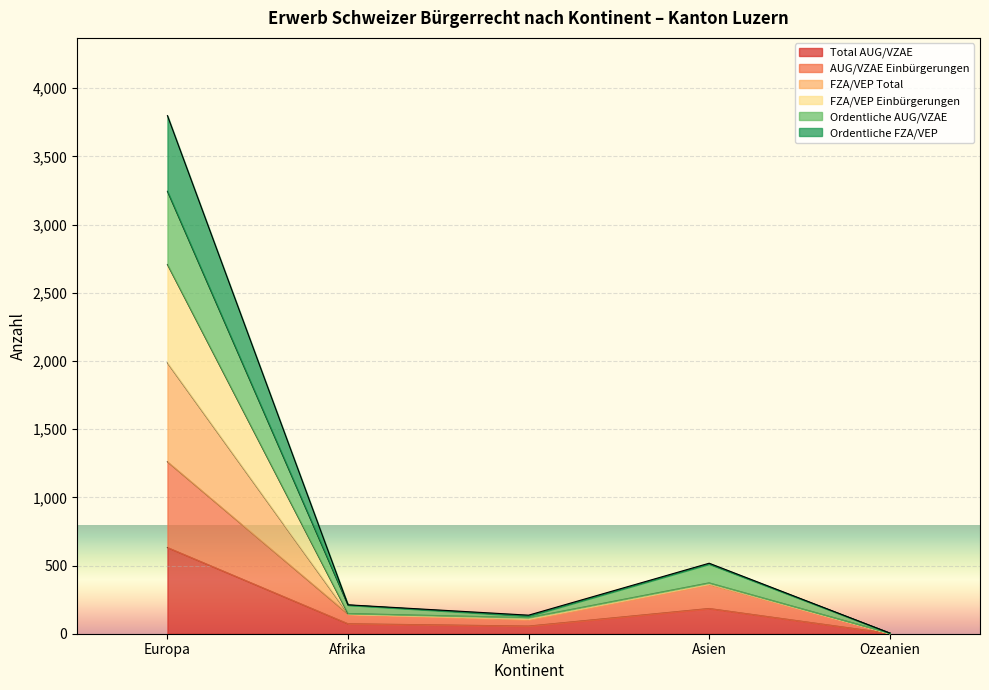

Is it true that Total AUG/VZAE equals 2 at Ozeanien?

True